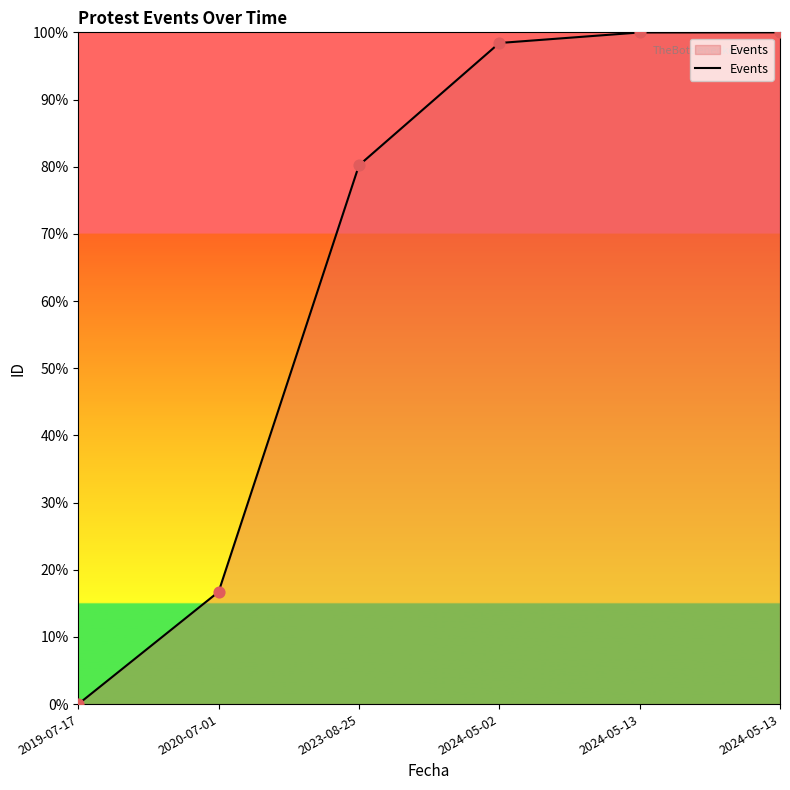

Which has a higher value, 2020-07-01 or 2024-05-13?

2024-05-13